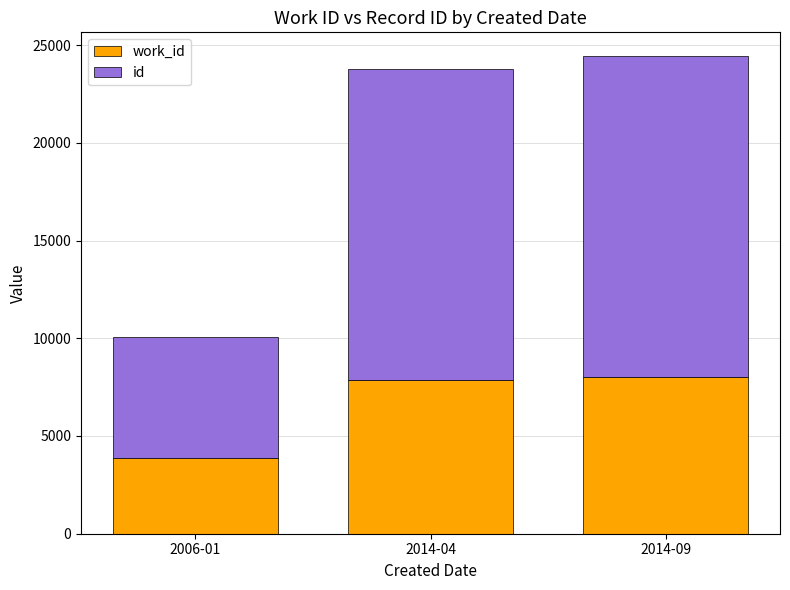

Does the chart contain stacked bars?

Yes